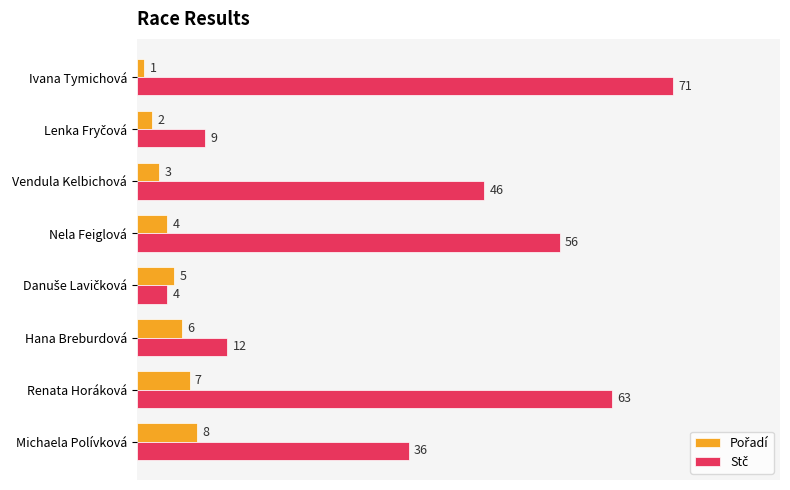

At which category is the sum across all series the highest?

Ivana Tymichová